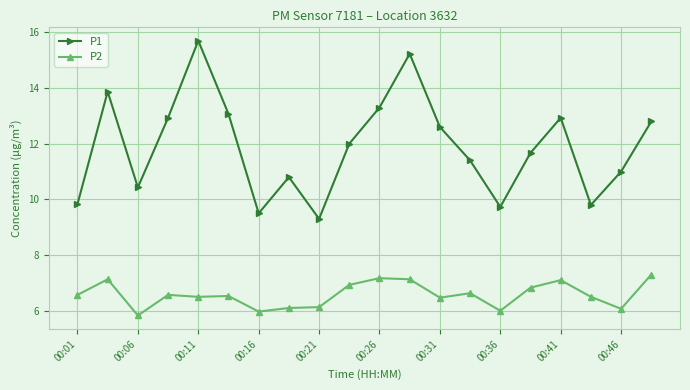

What is the average value of the P1 series?

11.9